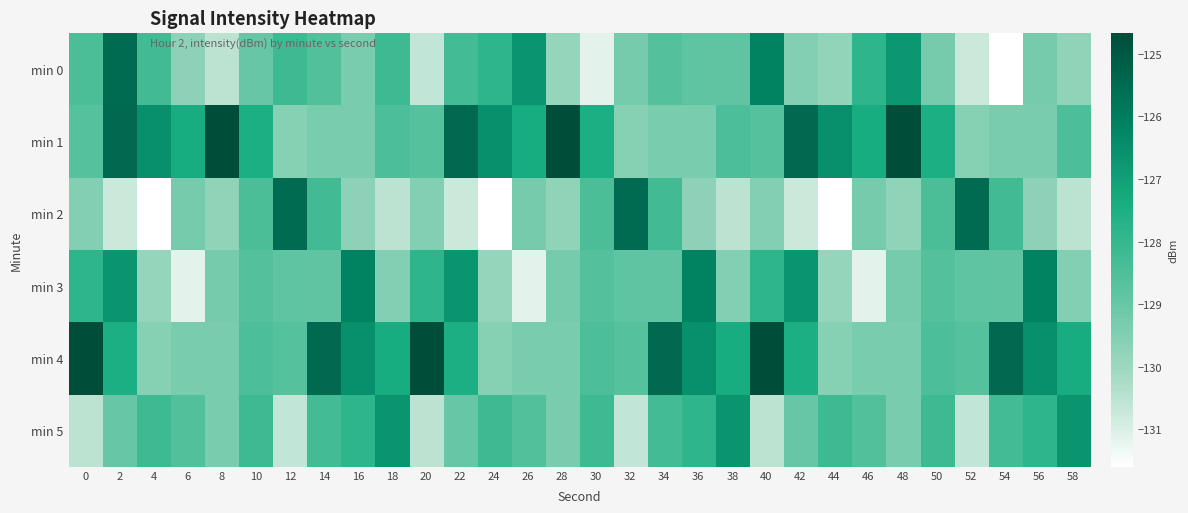

Reading left to right, list all the values displayed in this chart.

min 0: 0=-128.5	2=-125.5	4=-128.3	6=-129.7	8=-130.5	10=-129.0	12=-128.2	14=-128.6	16=-129.3	18=-128.2	20=-130.6	22=-128.3	24=-127.9	26=-126.7	28=-129.8	30=-131.1	32=-129.3	34=-128.6	36=-128.8	38=-128.9	40=-126.1	42=-129.5	44=-129.8	46=-127.8	48=-126.7	50=-129.3	52=-130.7	54=-131.6	56=-129.3	58=-129.7
min 1: 0=-128.7	2=-125.5	4=-126.5	6=-127.4	8=-124.7	10=-127.5	12=-129.6	14=-129.3	16=-129.3	18=-128.5	20=-128.7	22=-125.5	24=-126.5	26=-127.4	28=-124.7	30=-127.5	32=-129.6	34=-129.3	36=-129.3	38=-128.5	40=-128.7	42=-125.5	44=-126.5	46=-127.4	48=-124.7	50=-127.5	52=-129.6	54=-129.3	56=-129.3	58=-128.5
min 2: 0=-129.5	2=-130.7	4=-131.6	6=-129.3	8=-129.7	10=-128.5	12=-125.5	14=-128.3	16=-129.7	18=-130.5	20=-129.5	22=-130.7	24=-131.6	26=-129.3	28=-129.7	30=-128.5	32=-125.5	34=-128.3	36=-129.7	38=-130.5	40=-129.5	42=-130.7	44=-131.6	46=-129.3	48=-129.7	50=-128.5	52=-125.5	54=-128.3	56=-129.7	58=-130.5
min 3: 0=-127.9	2=-126.7	4=-129.8	6=-131.1	8=-129.3	10=-128.6	12=-128.8	14=-128.9	16=-126.1	18=-129.5	20=-127.9	22=-126.7	24=-129.8	26=-131.1	28=-129.3	30=-128.6	32=-128.8	34=-128.9	36=-126.1	38=-129.5	40=-127.9	42=-126.7	44=-129.8	46=-131.1	48=-129.3	50=-128.6	52=-128.8	54=-128.9	56=-126.1	58=-129.5
min 4: 0=-124.7	2=-127.5	4=-129.6	6=-129.3	8=-129.3	10=-128.5	12=-128.7	14=-125.5	16=-126.5	18=-127.4	20=-124.7	22=-127.5	24=-129.6	26=-129.3	28=-129.3	30=-128.5	32=-128.7	34=-125.5	36=-126.5	38=-127.4	40=-124.7	42=-127.5	44=-129.6	46=-129.3	48=-129.3	50=-128.5	52=-128.7	54=-125.5	56=-126.5	58=-127.4
min 5: 0=-130.5	2=-129.0	4=-128.2	6=-128.6	8=-129.3	10=-128.2	12=-130.6	14=-128.3	16=-127.9	18=-126.7	20=-130.5	22=-129.0	24=-128.2	26=-128.6	28=-129.3	30=-128.2	32=-130.6	34=-128.3	36=-127.9	38=-126.7	40=-130.5	42=-129.0	44=-128.2	46=-128.6	48=-129.3	50=-128.2	52=-130.6	54=-128.3	56=-127.9	58=-126.7